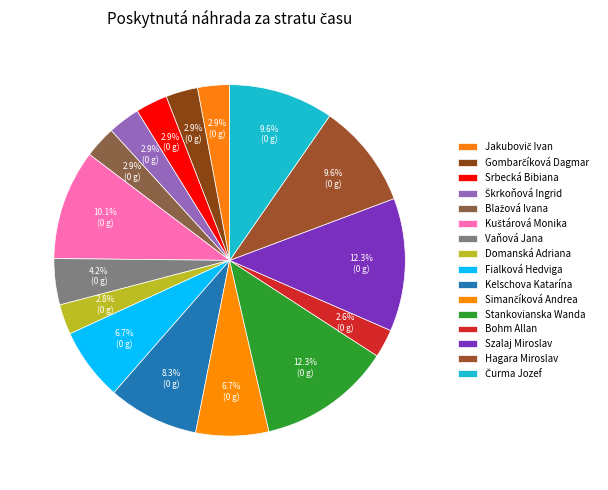

Count the number of slices in the pie.

16